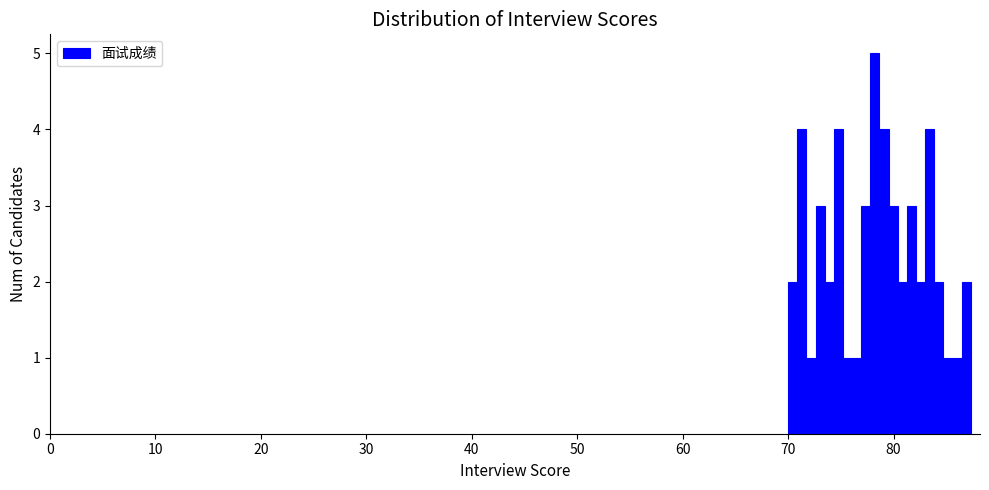

Around what value on the x-axis is the tallest bar? Give the approximate position of its centre, as read against the axis.

78